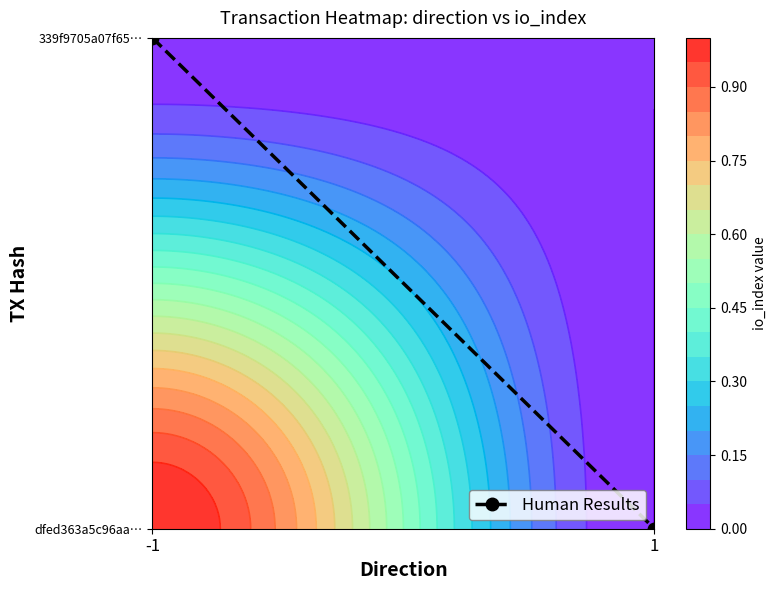

At which category does the chart reach its peak across all series?

-1